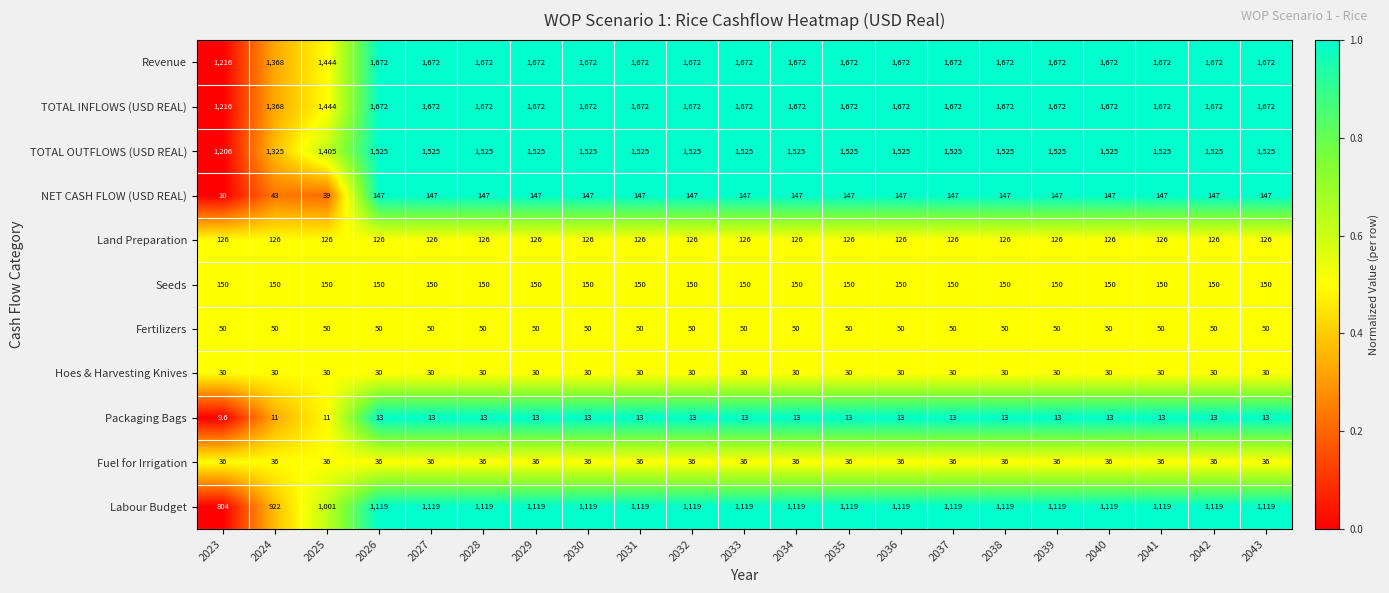

Is it true that Packaging Bags equals 5.6 at 2029?

False